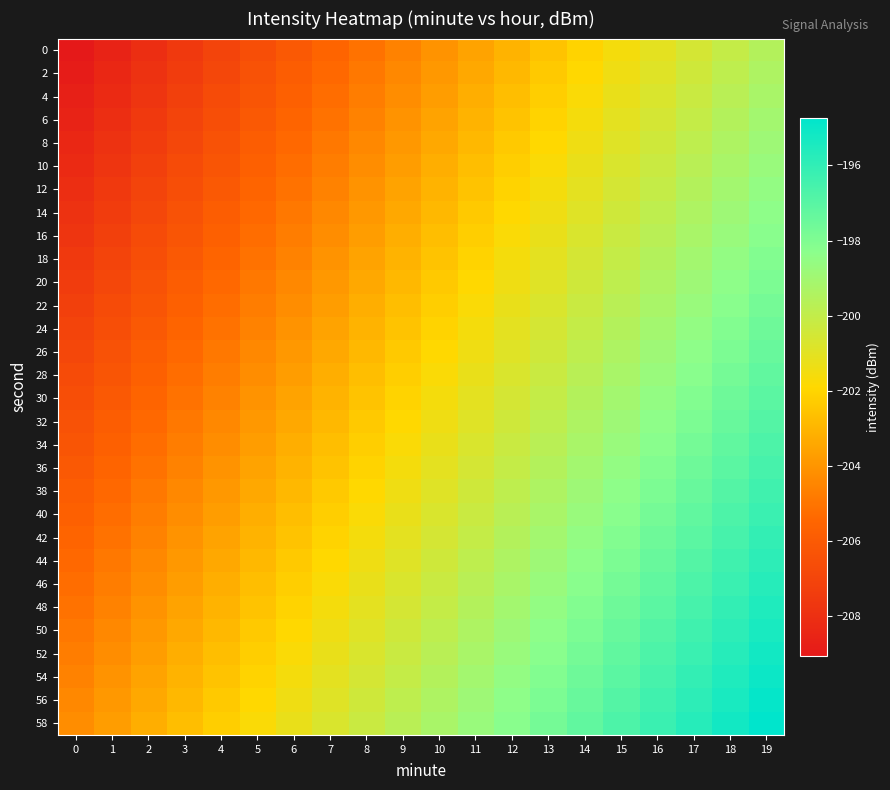

How many series are shown in this chart?

30